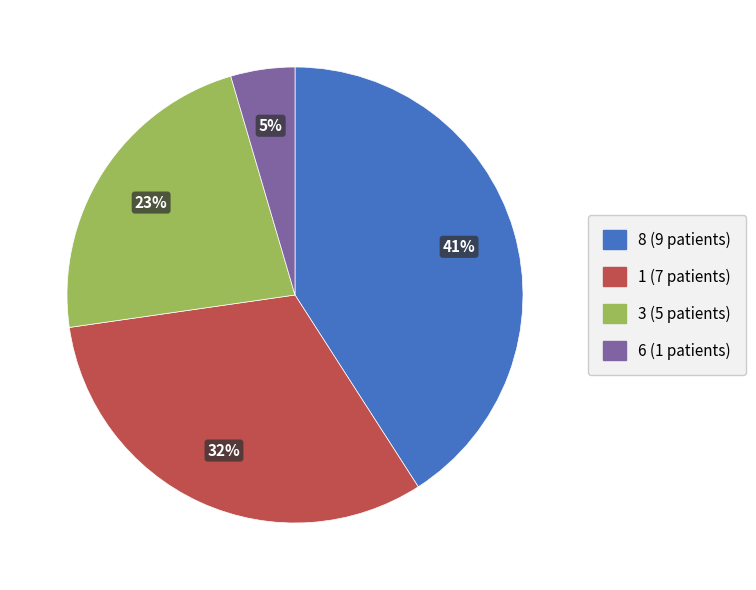

To the nearest percent, what is the difference between the largest and smallest slice percentages?

36%